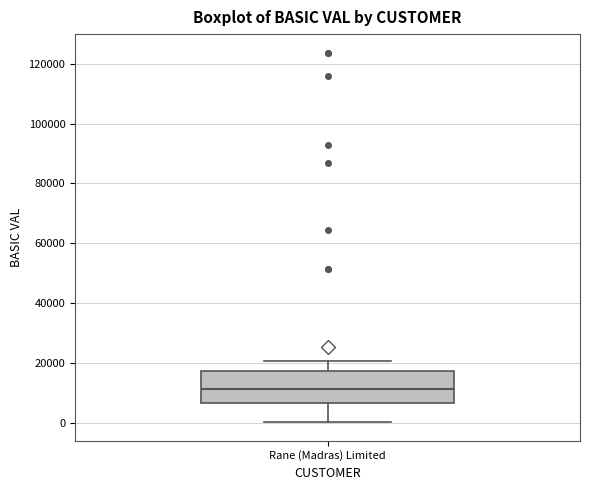

Read this box plot against the y-axis: the position of the median line, the range covered by the box, and the ends of both whiskers. The values are not printed on the chart, so give them approximately, as read against the axis.

median 12000, box 6000 to 18000, whiskers 0 to 20000